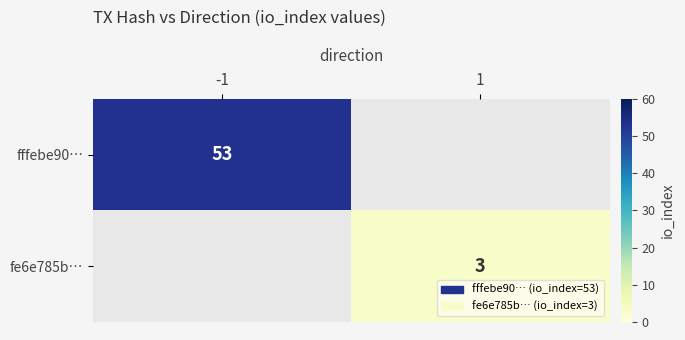

Between 1 and -1, which is larger?

-1